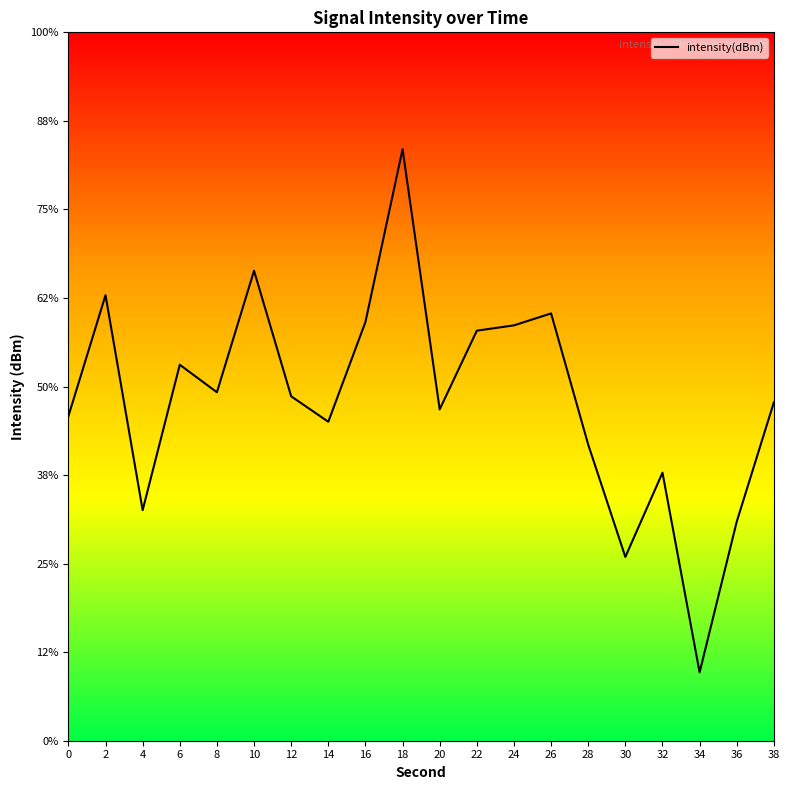

How many points are higher than both their immediate neighbors (excluding endpoints)?

6